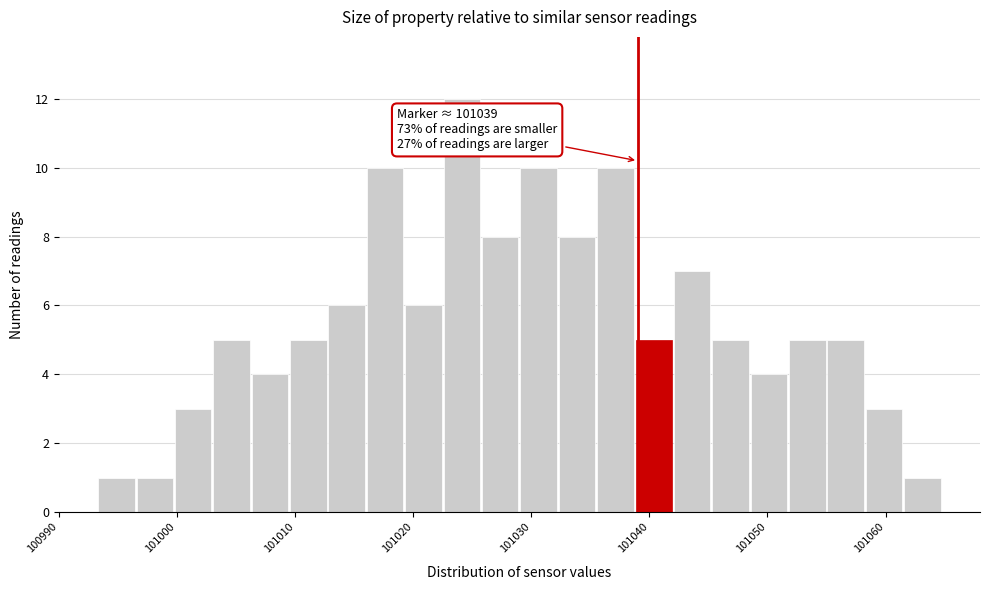

Around what value on the x-axis is the tallest bar? Give the approximate position of its centre, as read against the axis.

101024